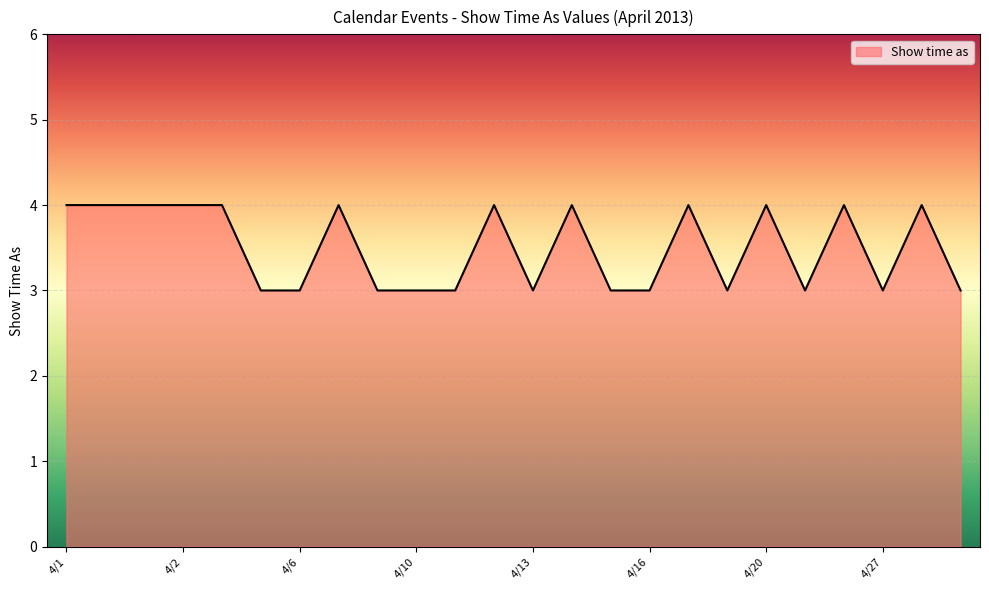

Count the values in the range 3 to 4.

24